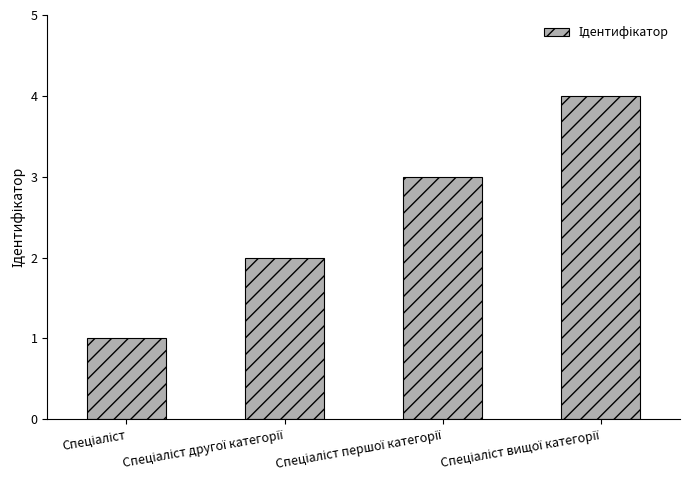

Count the number of data series in this chart.

1